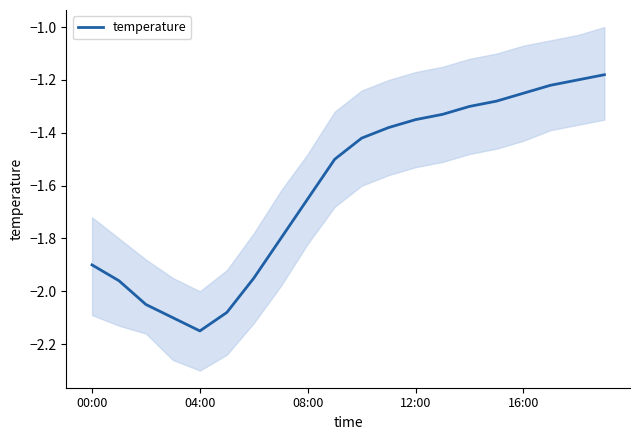

Is this an area chart (filled region under the line)?

No